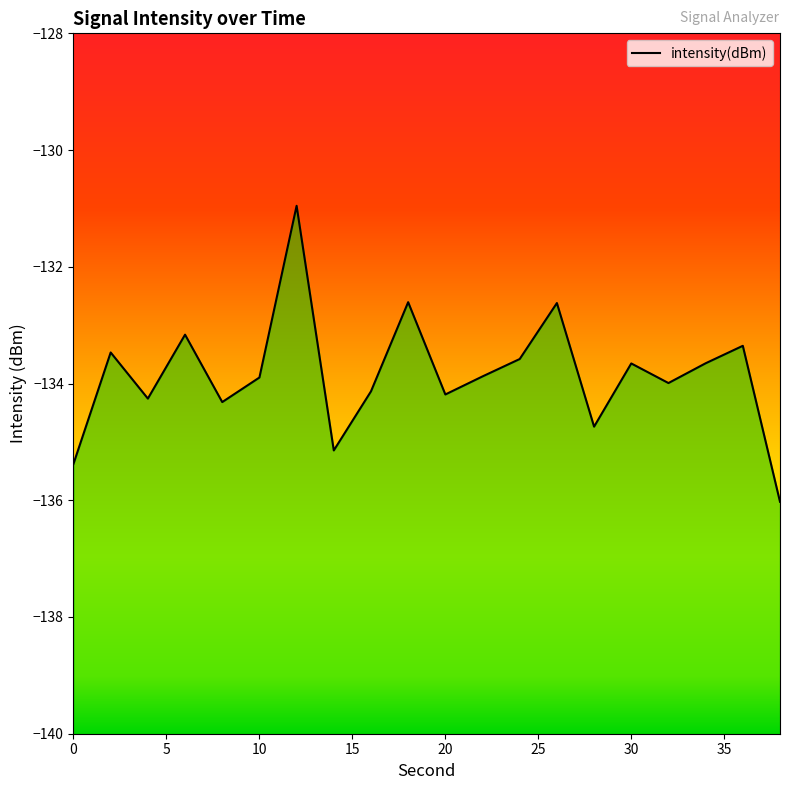

What is the smallest value displayed?

-136.0